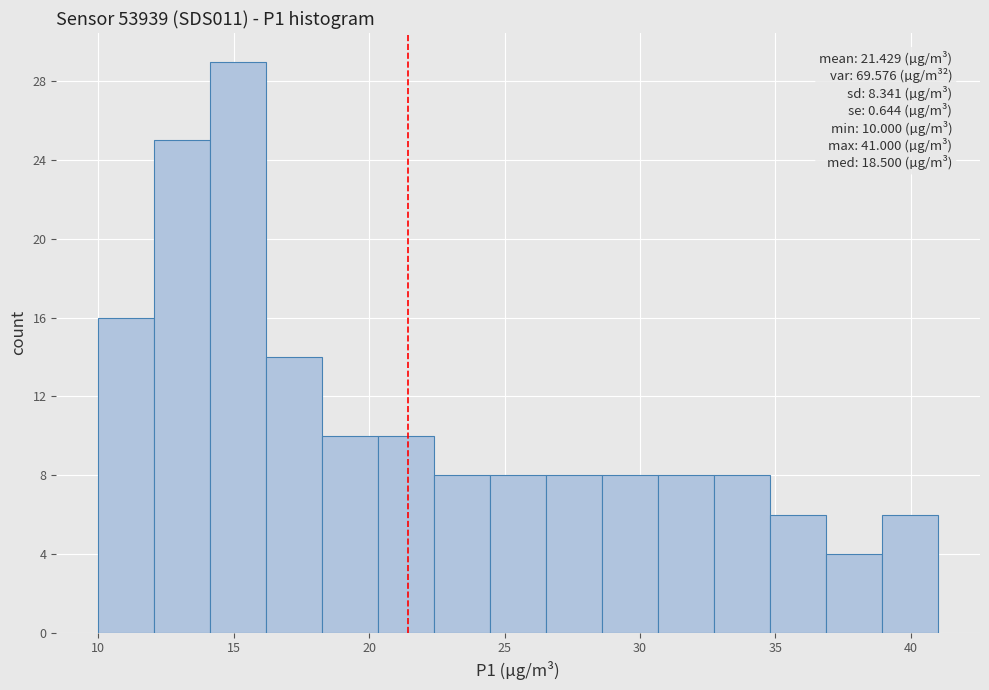

Over which range of the x-axis is the bar tallest?

14.0 to 16.0